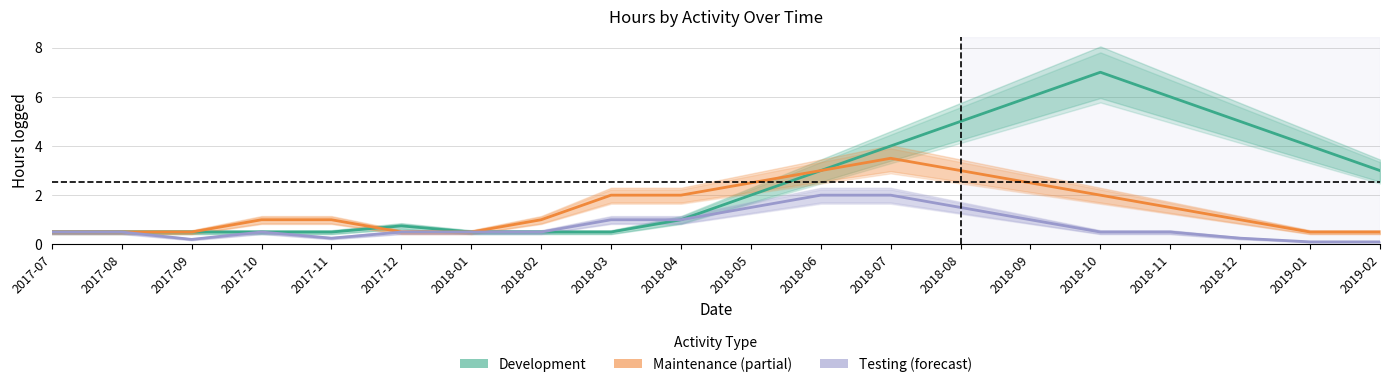

True or false: Testing and Maintenance cross at least once.

False